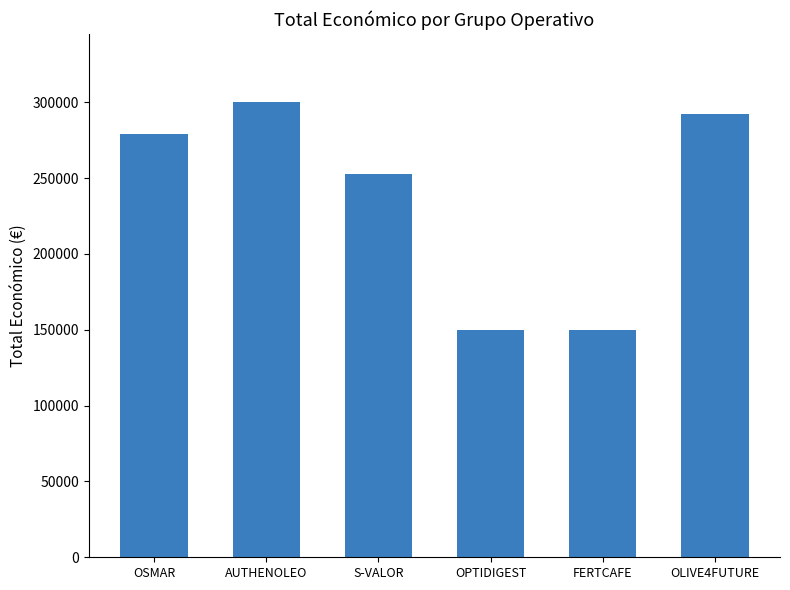

Reading left to right, list all the values displayed in this chart.

279355	299993	252456	150000	150000	292495